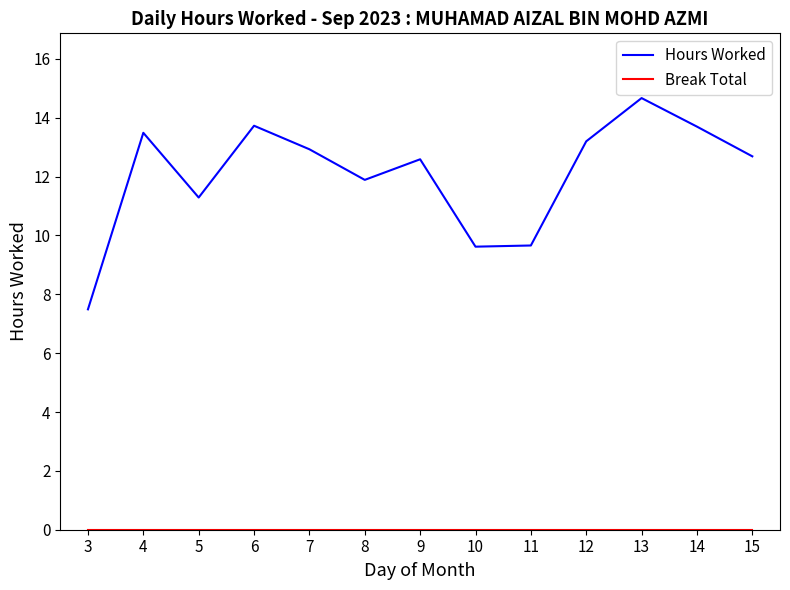

What is the total value across all series at 11?

9.7